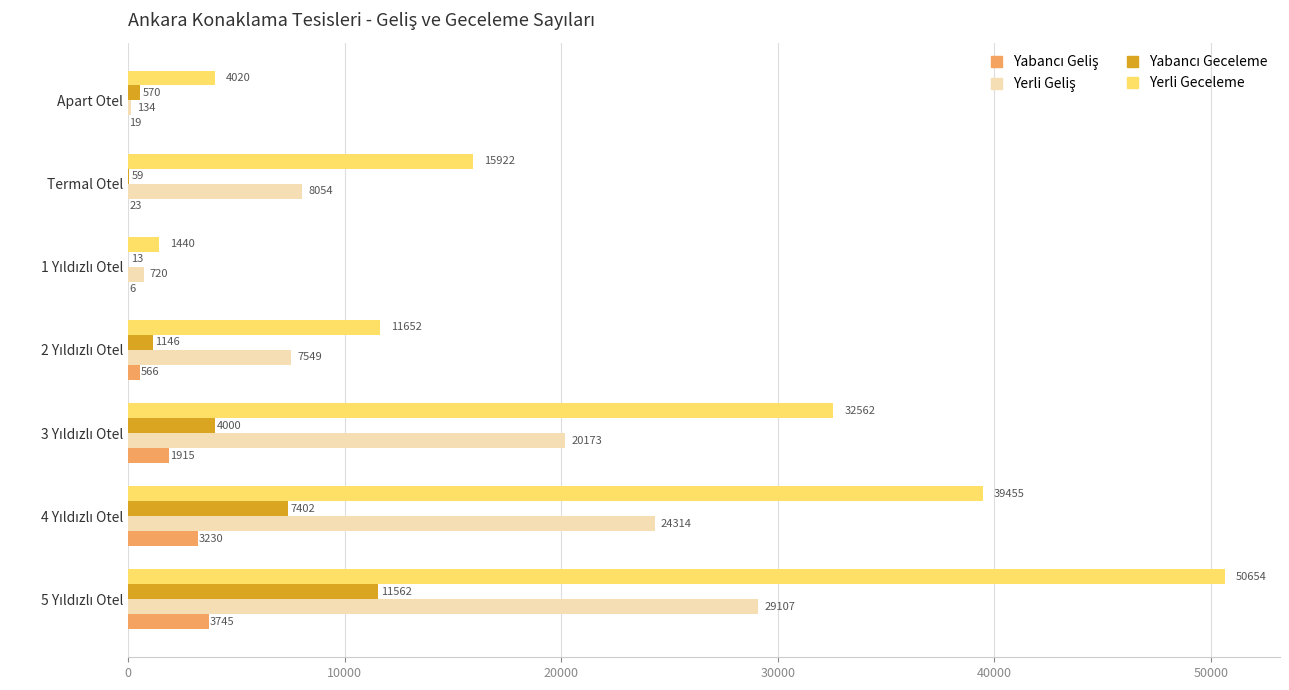

How many series are shown in this chart?

4